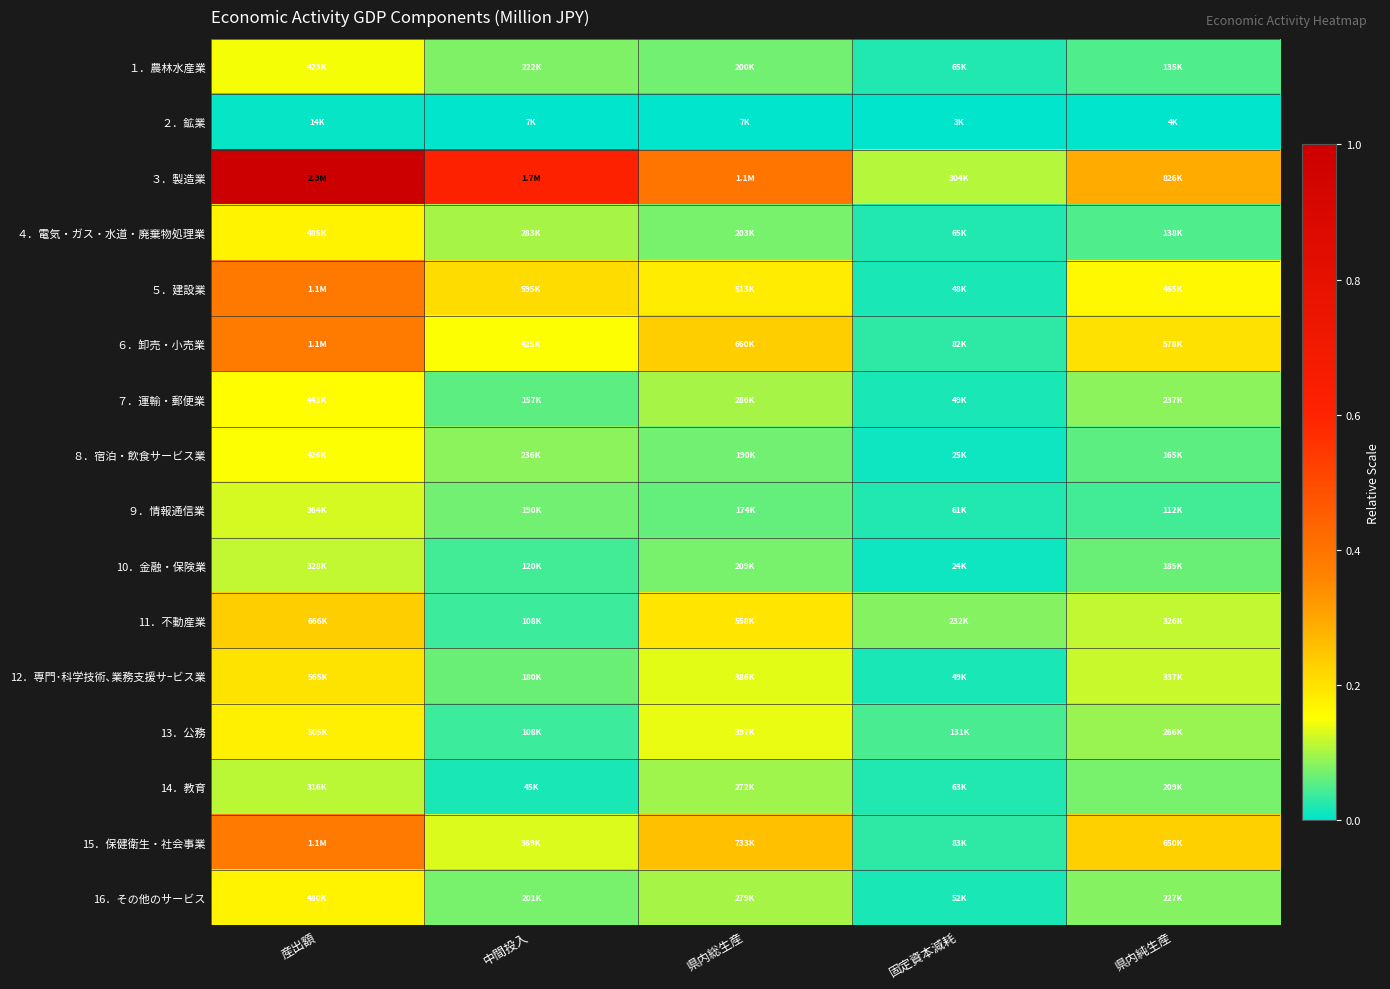

Which category has the lowest value across all series?

固定資本減耗